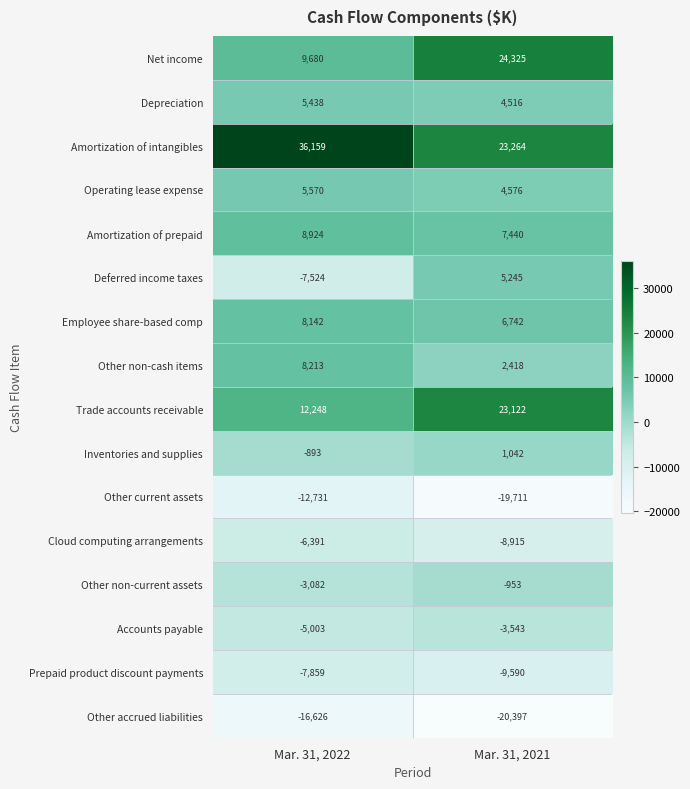

The value of Depreciation at Mar. 31, 2022 is 8358. True or false?

False